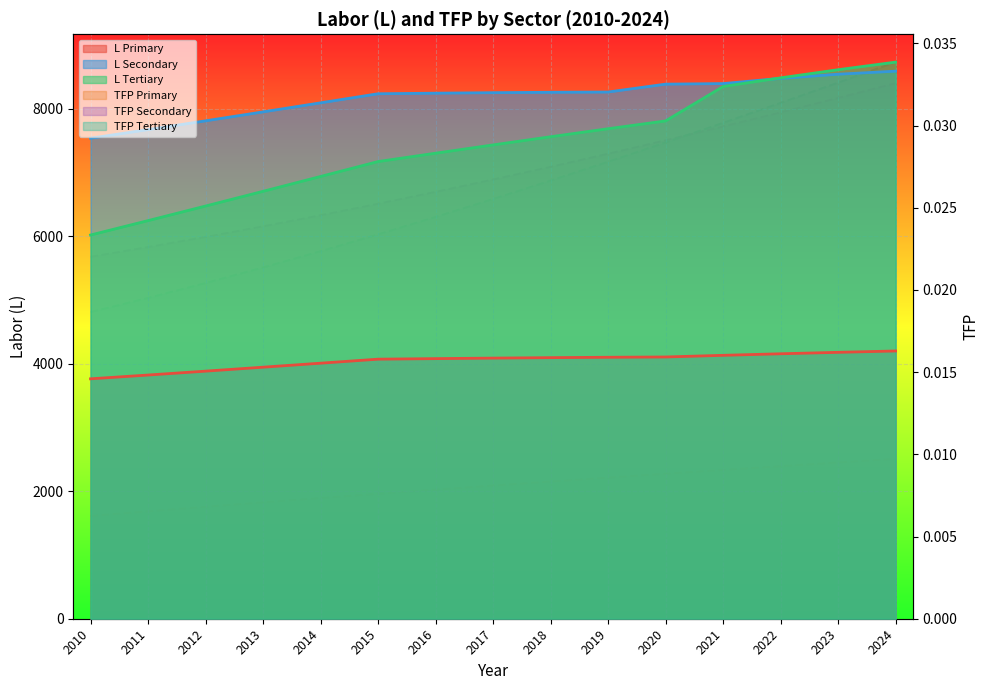

At which category does the chart reach its minimum across all series?

2010